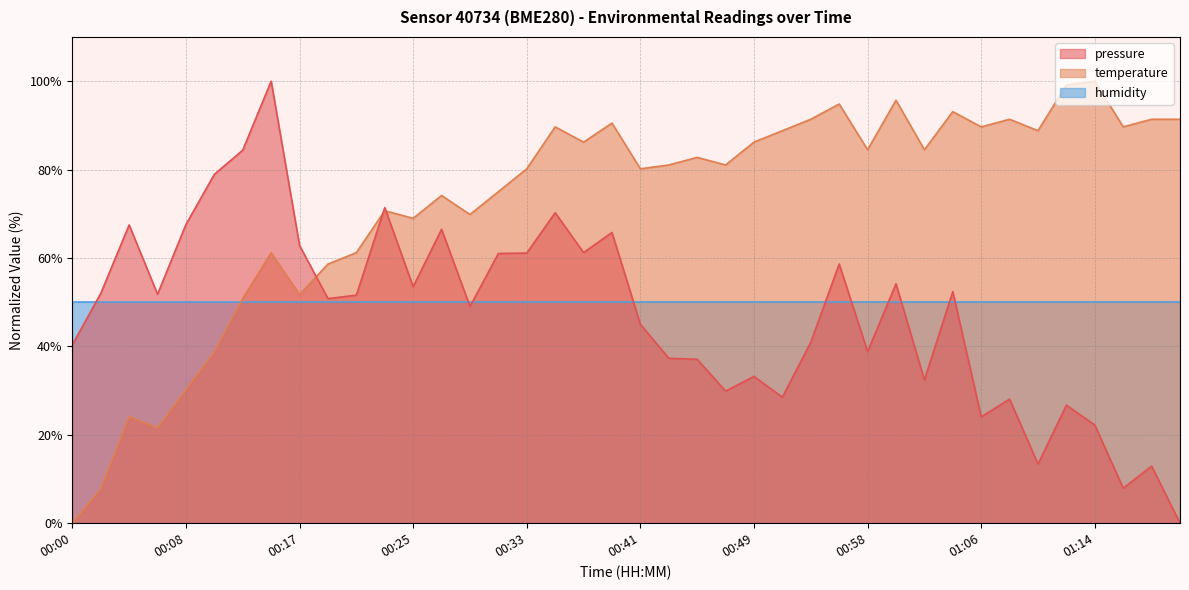

At which category is the sum across all series the highest?

00:14